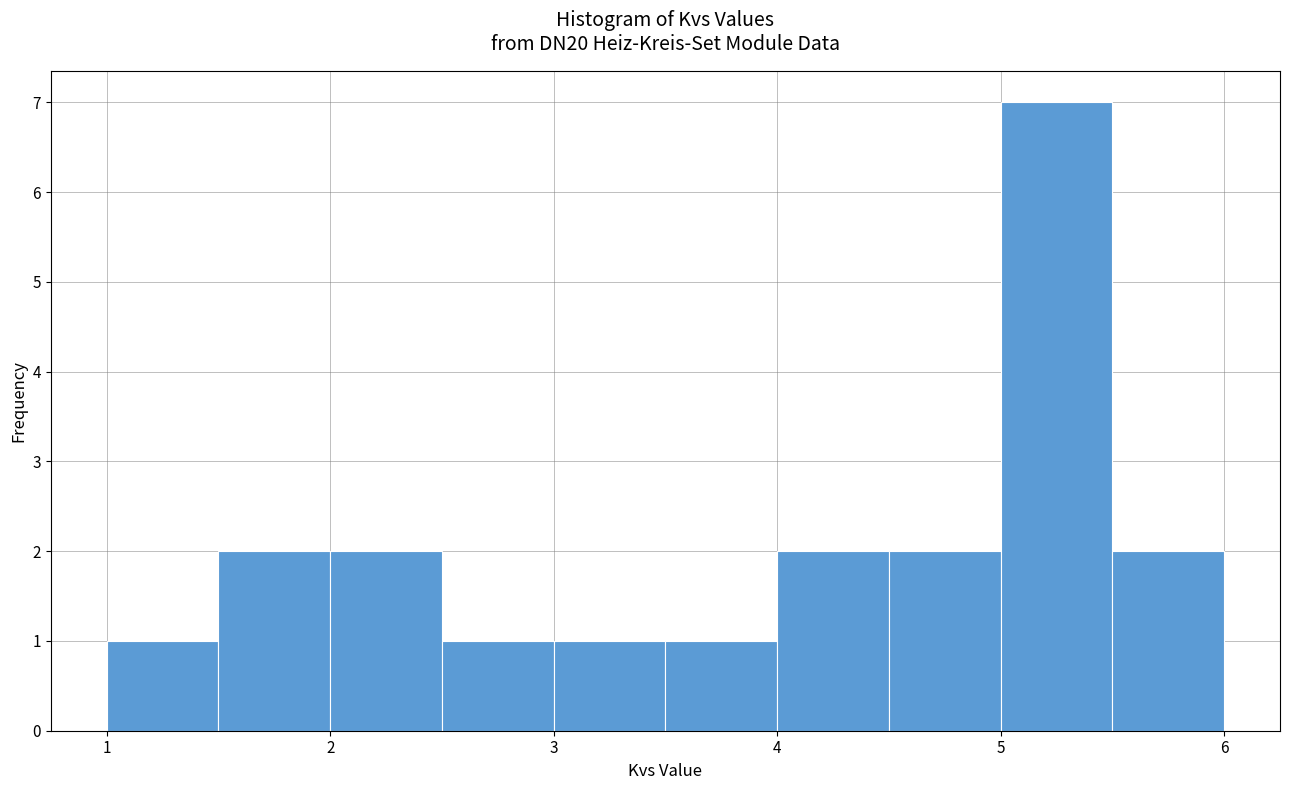

How tall is the bar that spans 5.5 to 6.0 on the x-axis? The values are not printed on the chart, so give them approximately, as read against the axis.

2